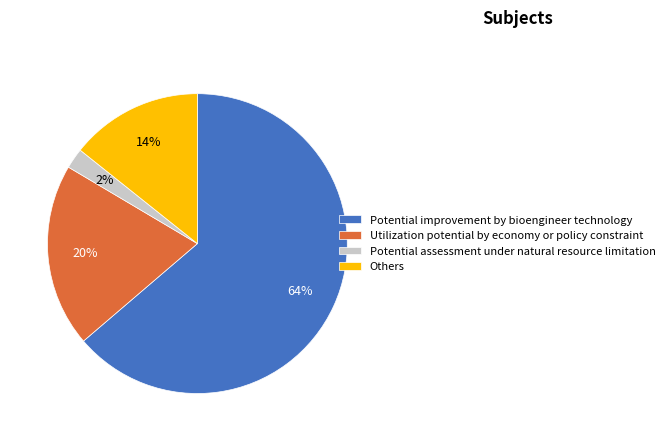

Do Potential assessment under natural resource limitation and Utilization potential by economy or policy constraint together represent more than half of the pie?

No